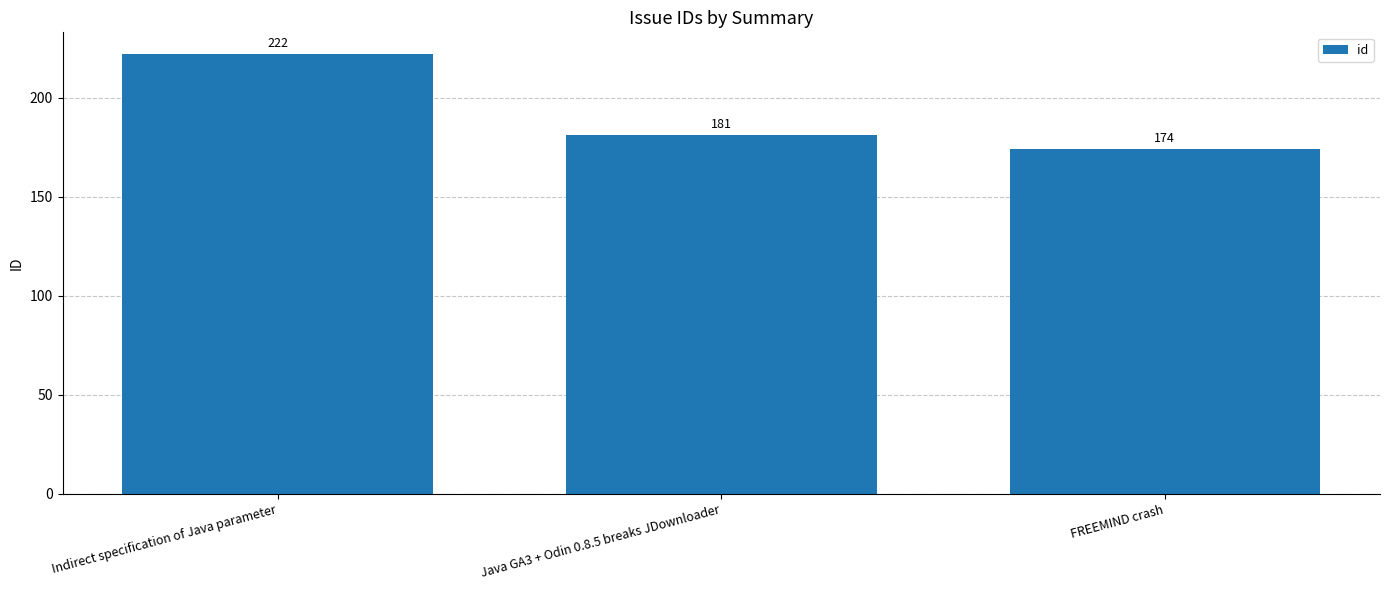

The value at Java GA3 + Odin 0.8.5 breaks JDownloader is 181. True or false?

True